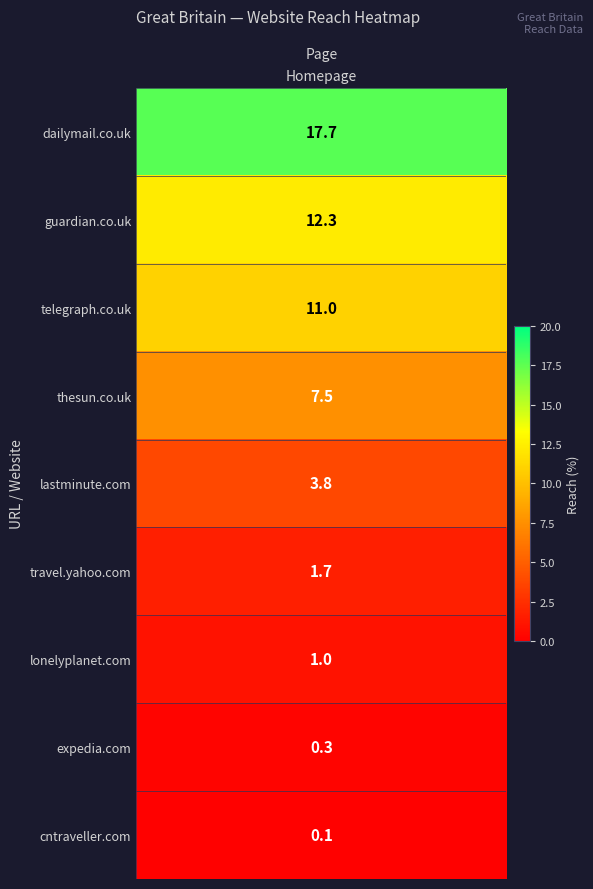

The chart shows a value of 11.0 at 2. True or false?

True